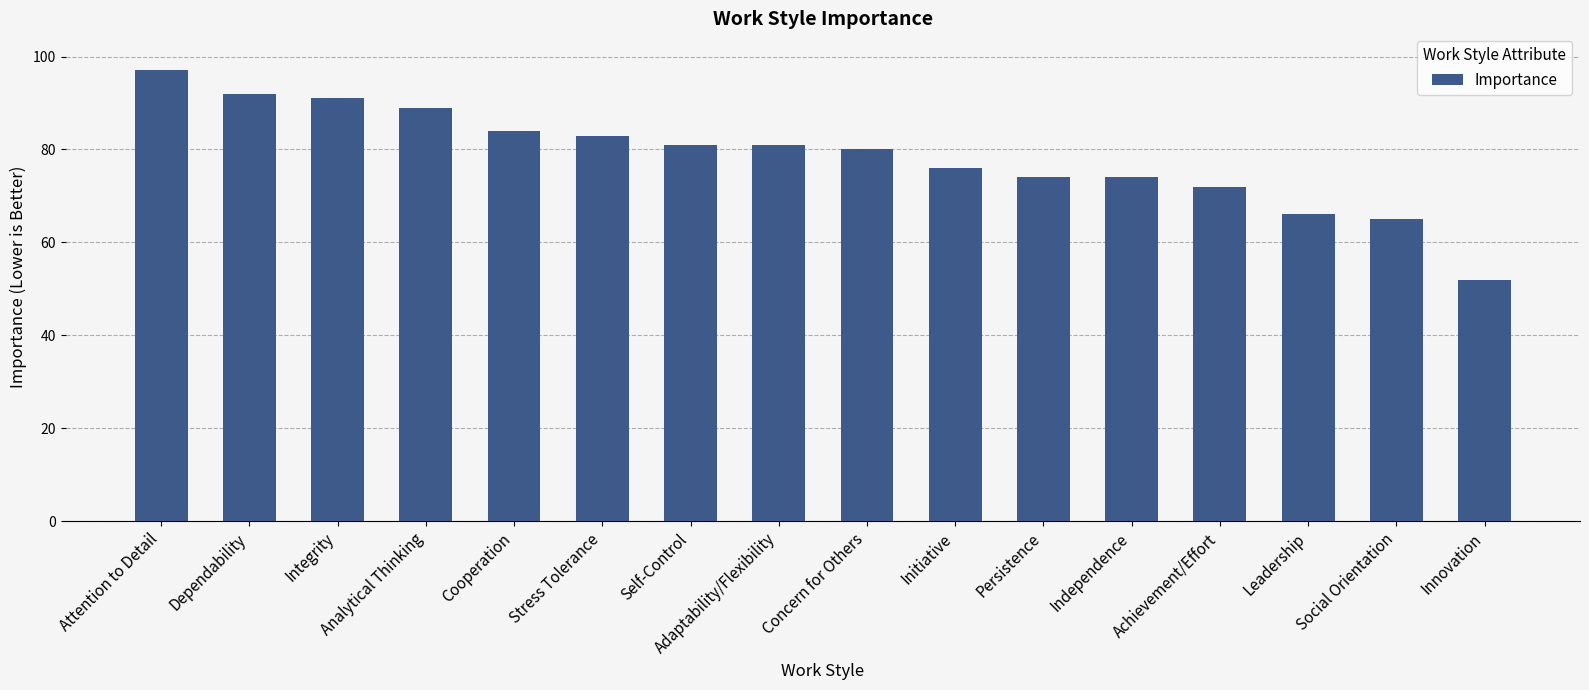

What is the value of the 2nd bar from the left?

92